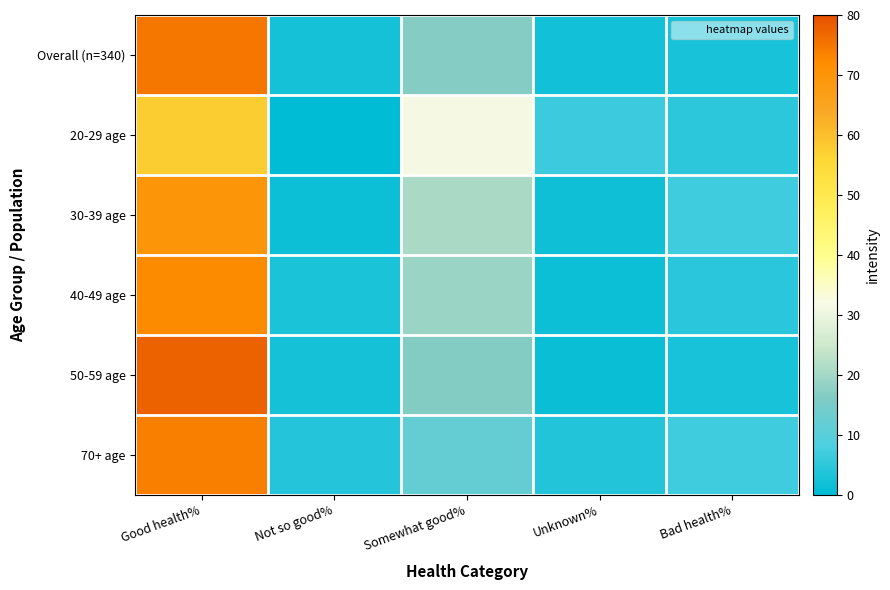

What is the total value across all series at Somewhat good%?

115.7